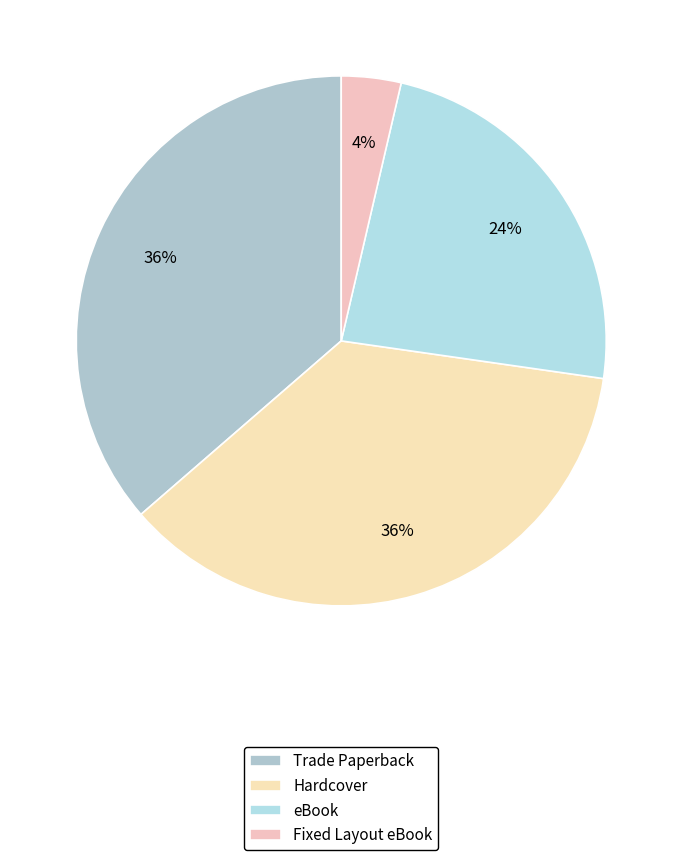

True or false: Fixed Layout eBook accounts for 4% of the total.

True